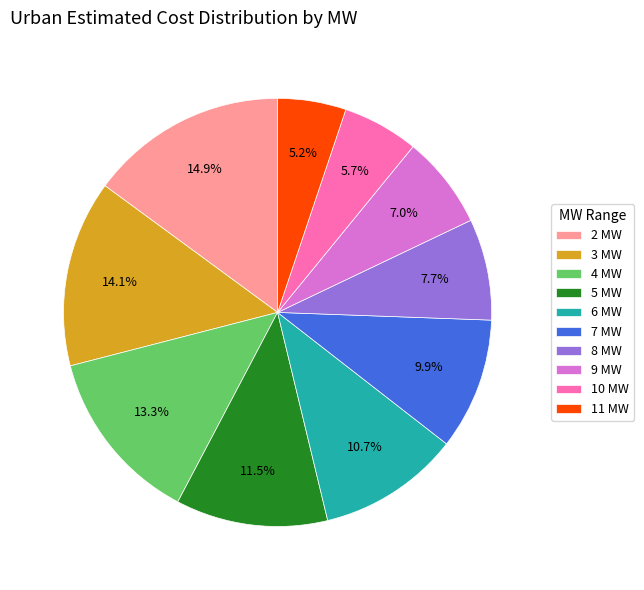

Does any single category account for the majority?

No